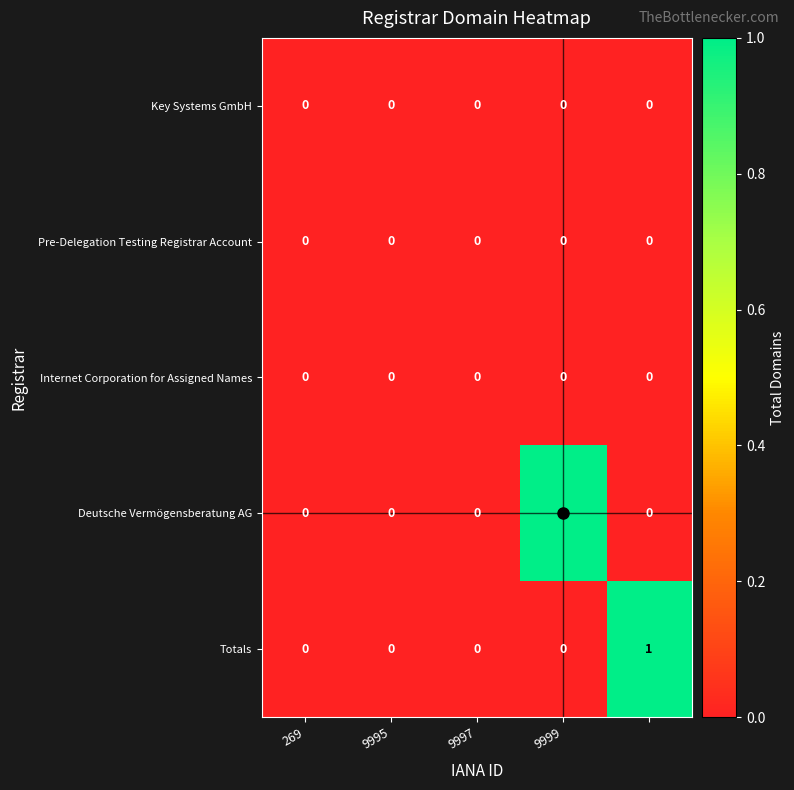

Count the Deutsche Vermögensberatung AG values in the range 0 to 1.

5